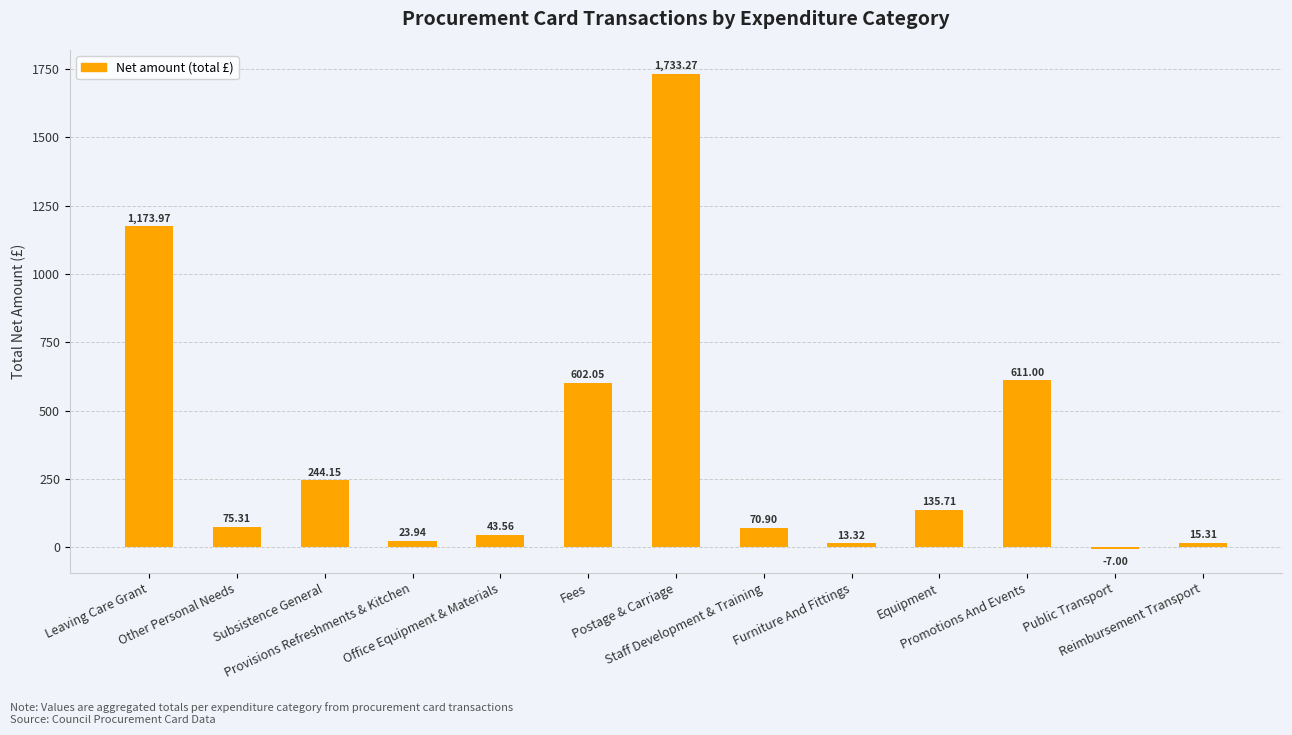

How many data points are above 75?

7